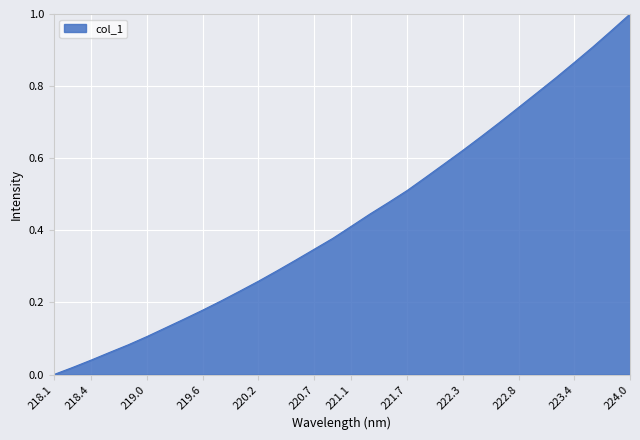

Which label corresponds to the largest value in the chart?

224.0